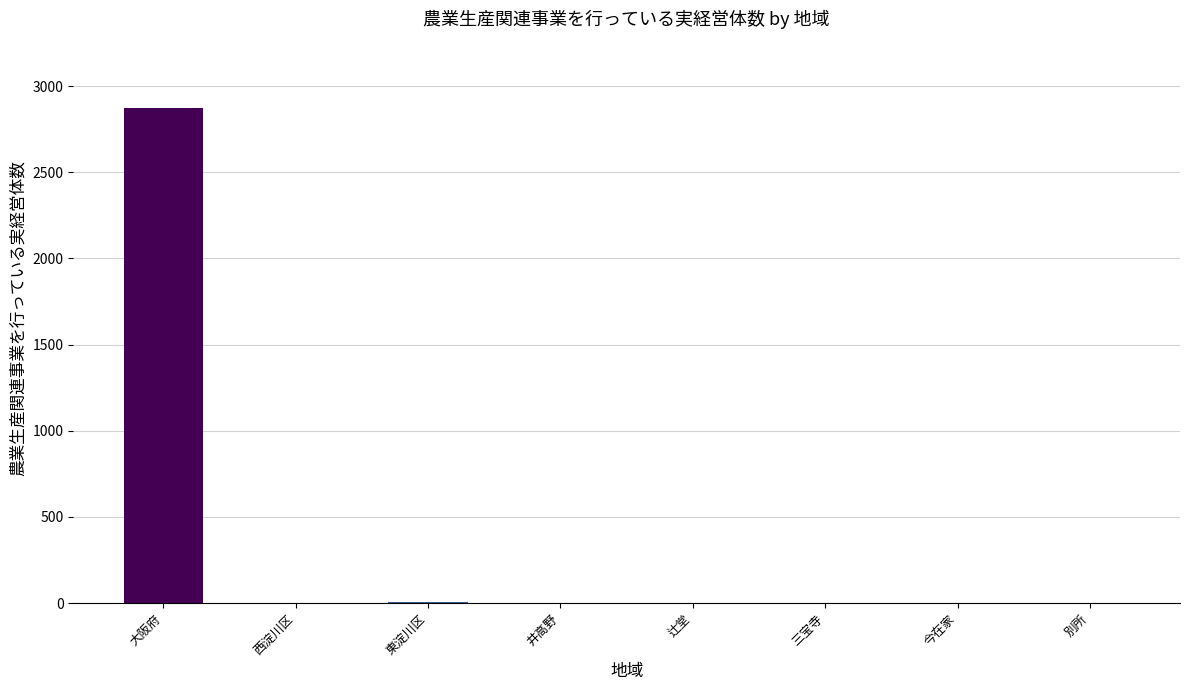

Which label corresponds to the largest value in the chart?

大阪府